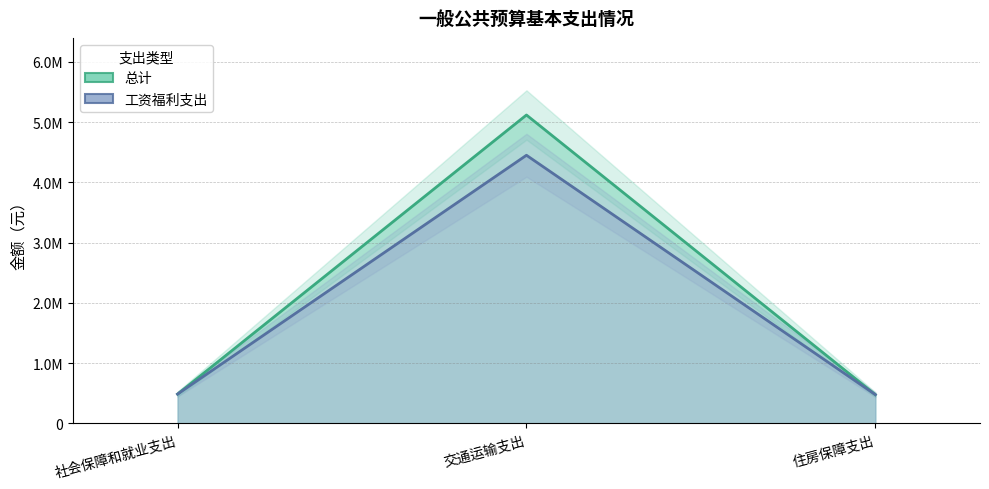

Between 社会保障和就业支出 and 住房保障支出, which is larger?

社会保障和就业支出